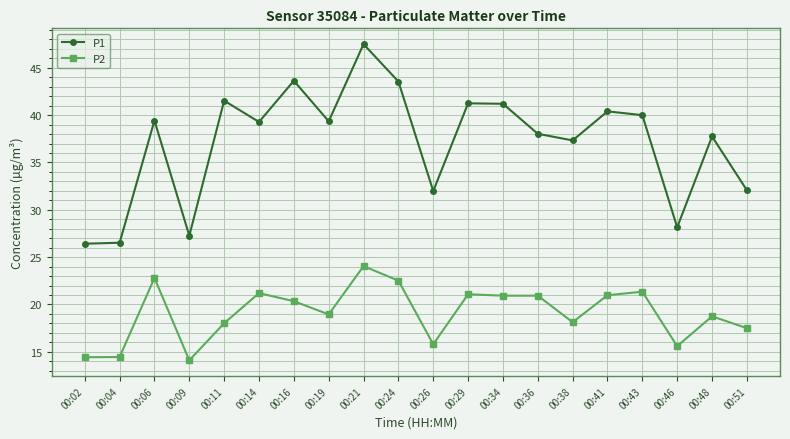

Where is the first local maximum for P2?

00:06